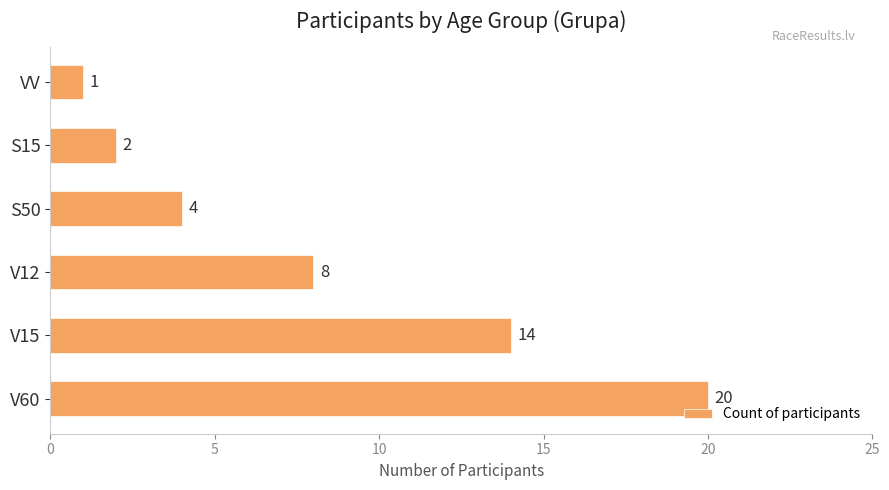

What is the average value?

8